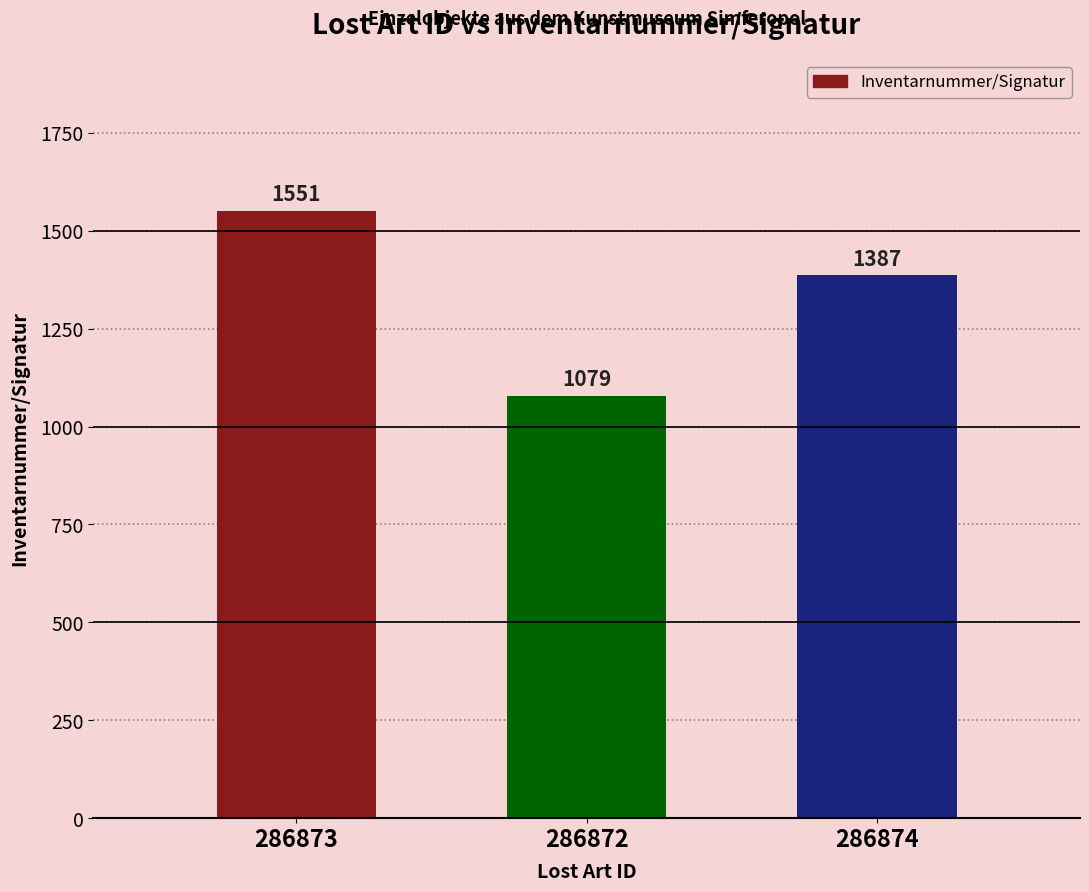

What is the average value?

1339